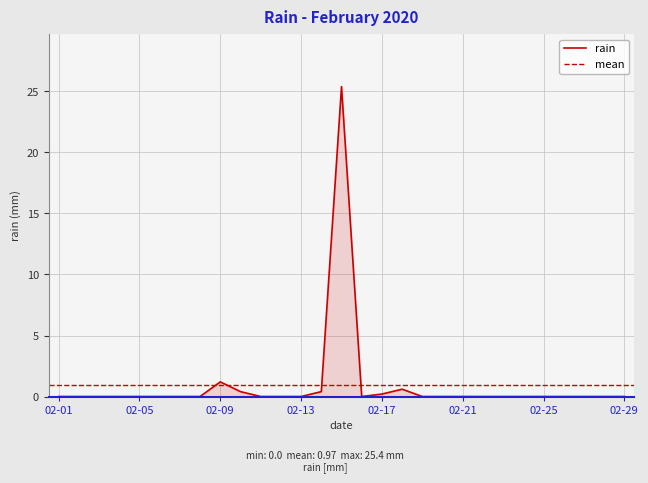

At which category does the data reach its first local peak?

02-09